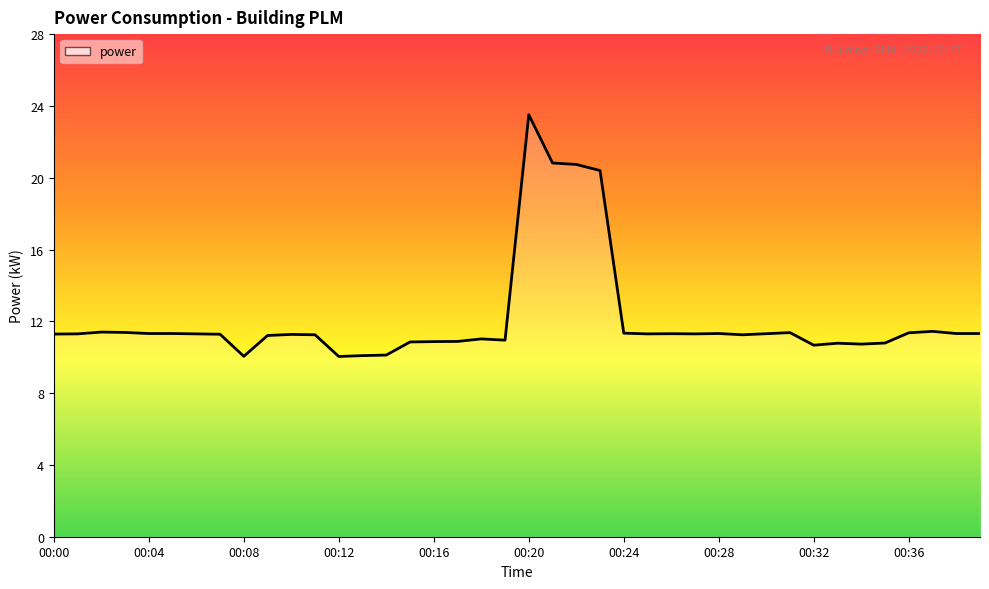

How many distinct data groups are displayed?

1